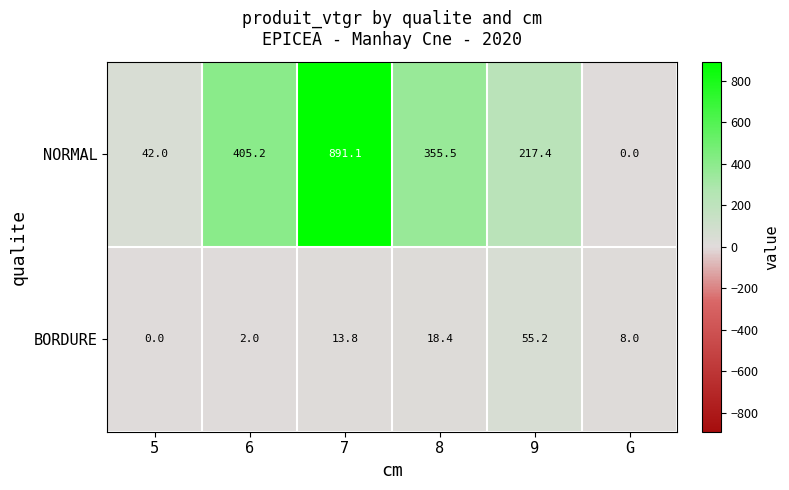

How many categories are shown in the chart?

6